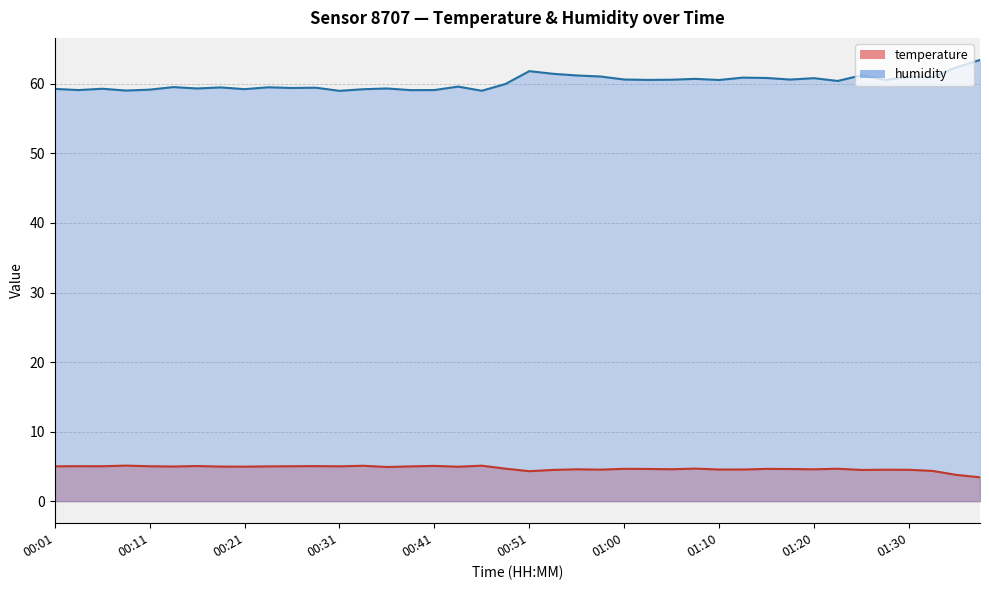

Is the value of humidity at 00:48 greater than the value of temperature at 01:08?

Yes